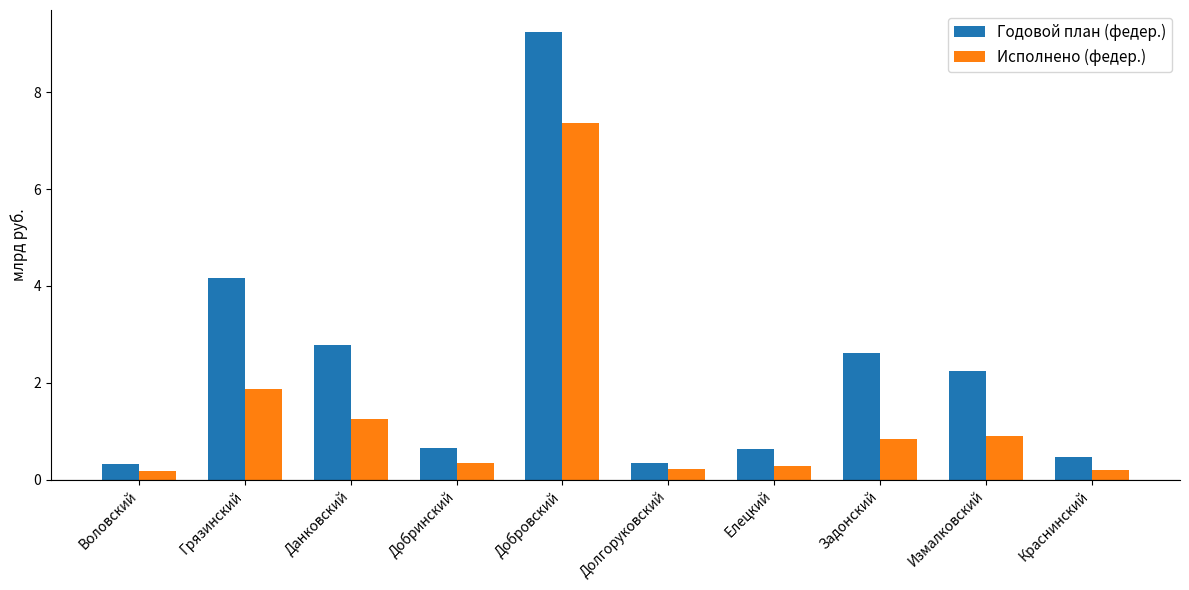

Rank the series by their average value, from highest to lowest.

Годовой план (федер.), Исполнено (федер.)